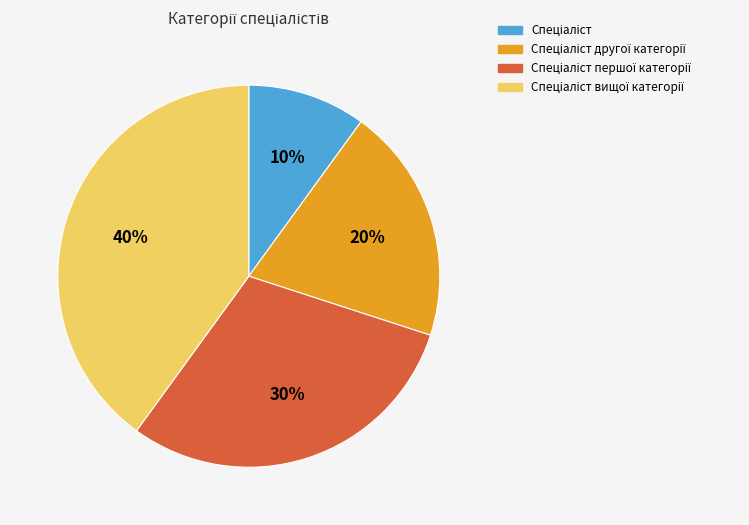

To the nearest percent, what is the average slice percentage?

25%